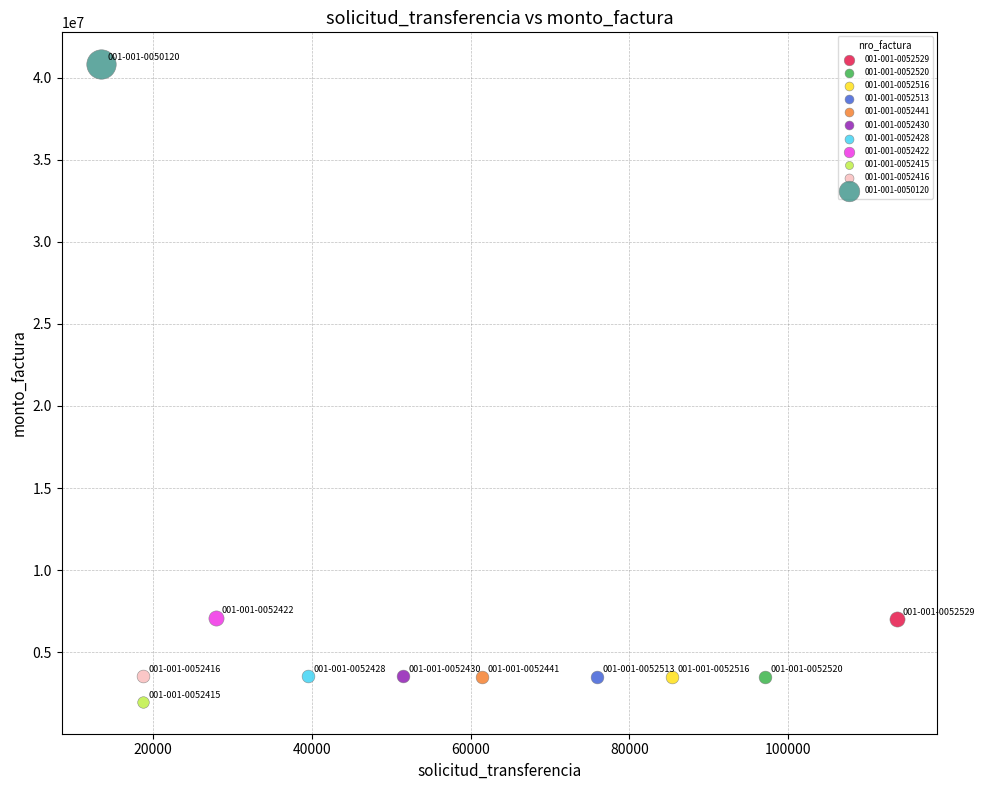

What are all the series names shown in the legend?

001-001-0052529, 001-001-0052520, 001-001-0052516, 001-001-0052513, 001-001-0052441, 001-001-0052430, 001-001-0052428, 001-001-0052422, 001-001-0052415, 001-001-0052416, 001-001-0050120